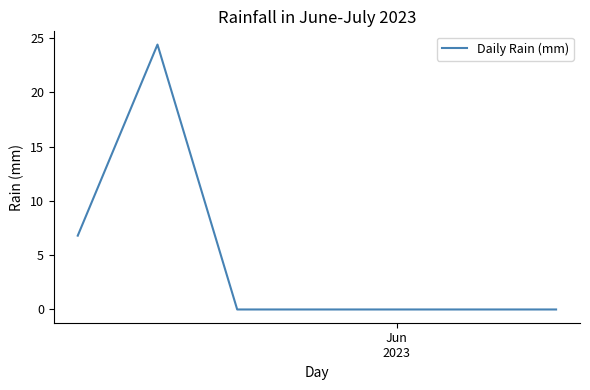

What is the label of the 6th point from the right?

1